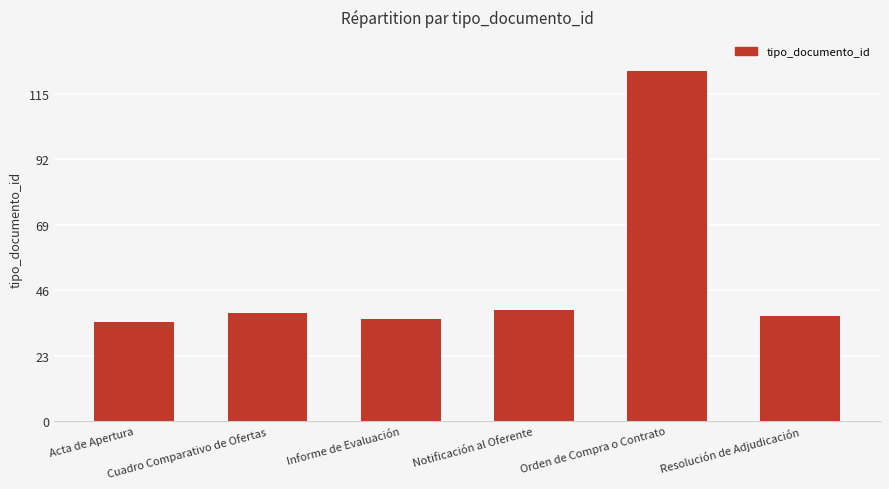

The chart shows a value of 38 at Cuadro Comparativo de Ofertas. True or false?

True